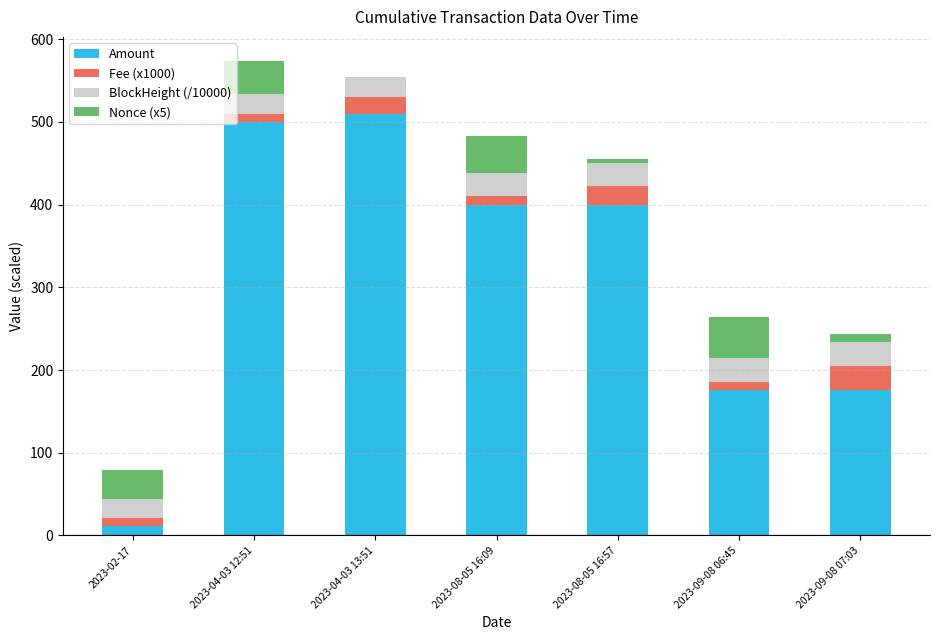

The value of Amount at 2023-08-05 16:57 is 233.0. True or false?

False